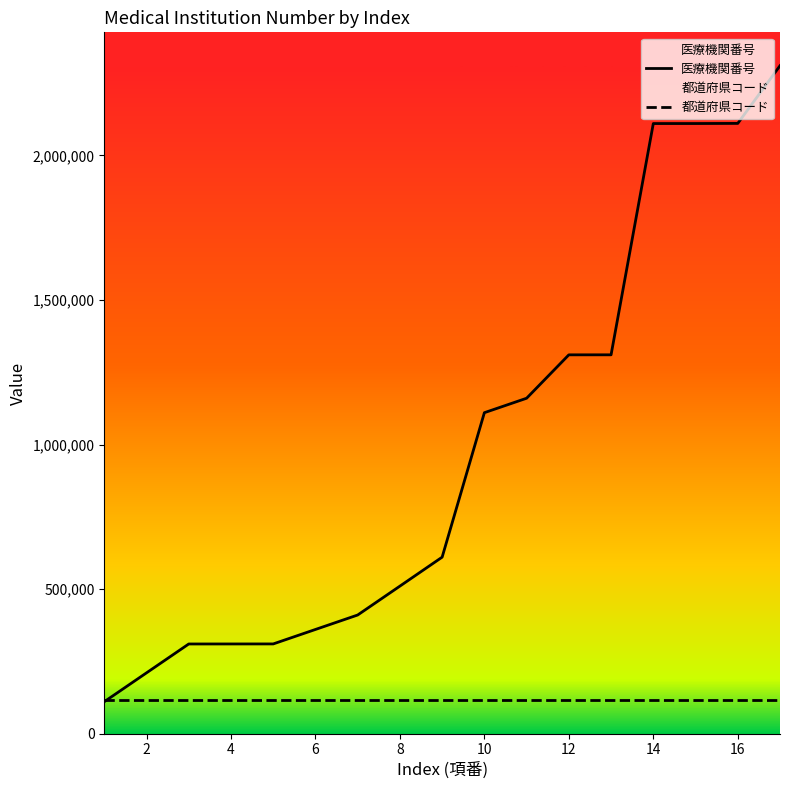

What is the value of the 医療機関番号 point at the 16th from the left?

2110601.0